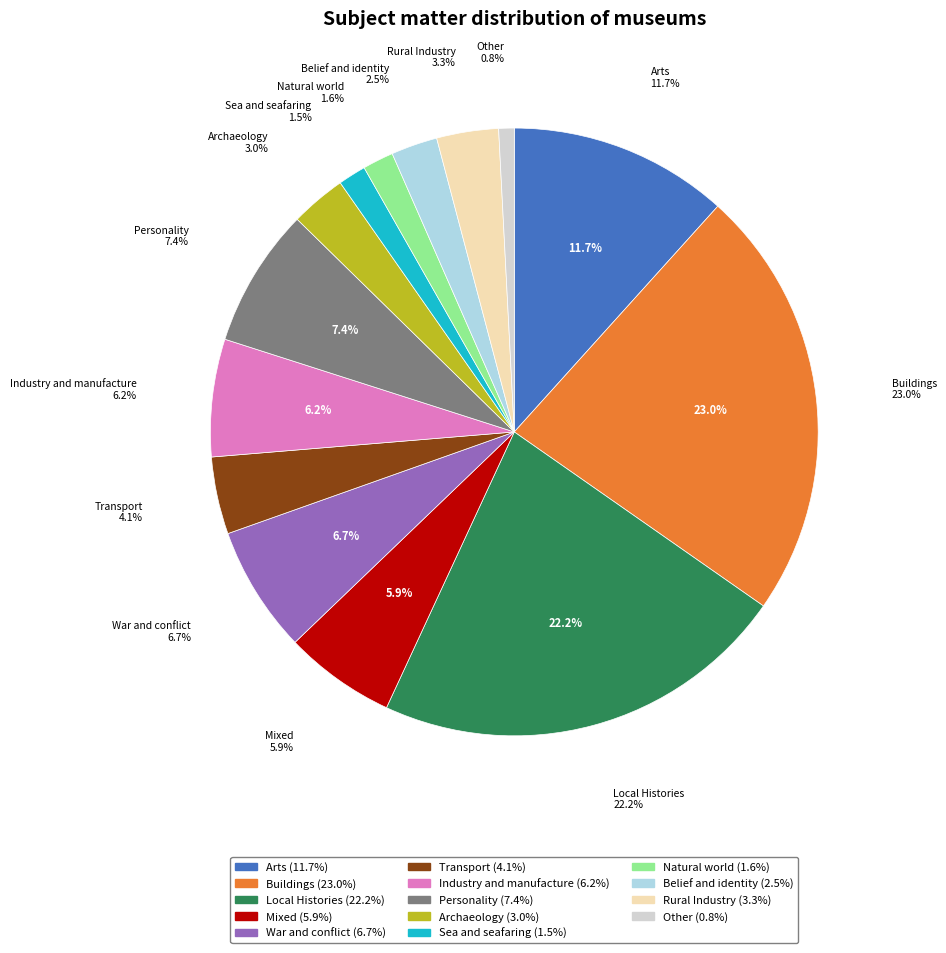

What is the smallest slice in the pie chart?

Other